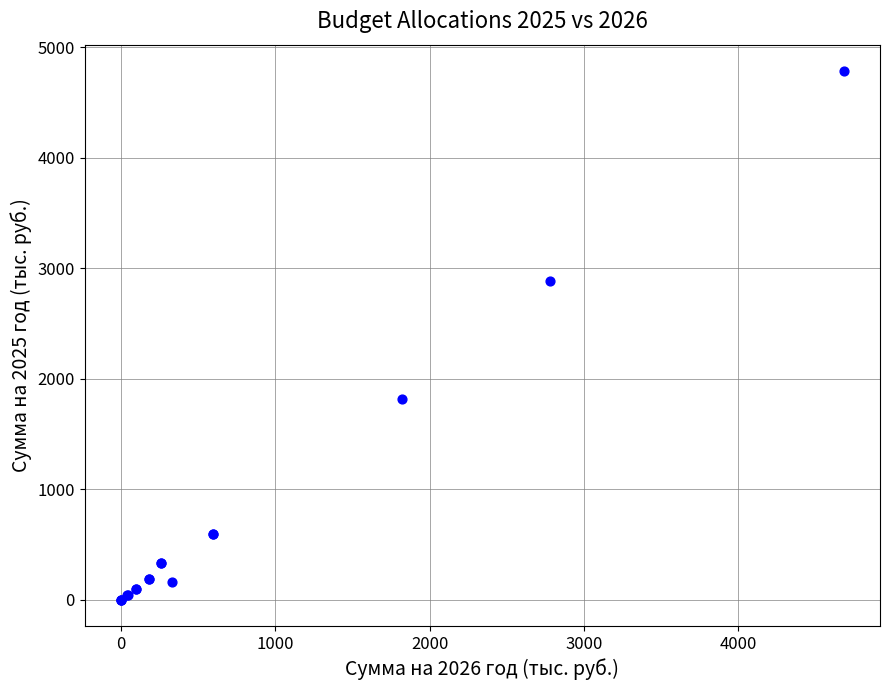

What Y value in the scatter plot is closest to 2391?

2879.4